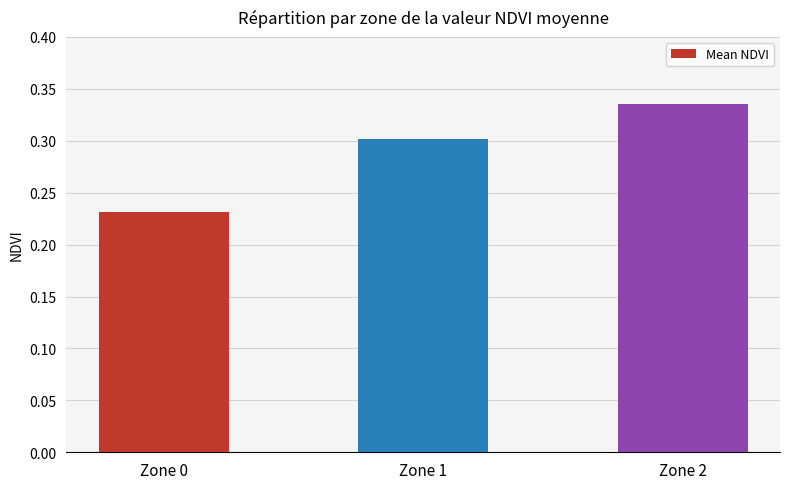

The value at Zone 2 is 0.3. True or false?

True